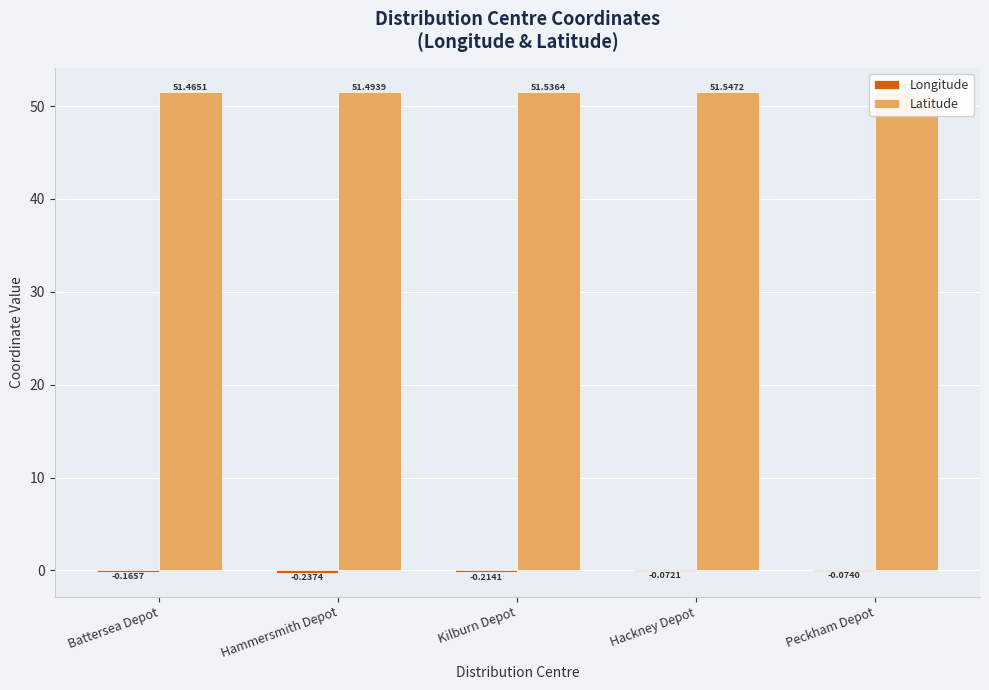

What is the average value of the Latitude series?

51.5